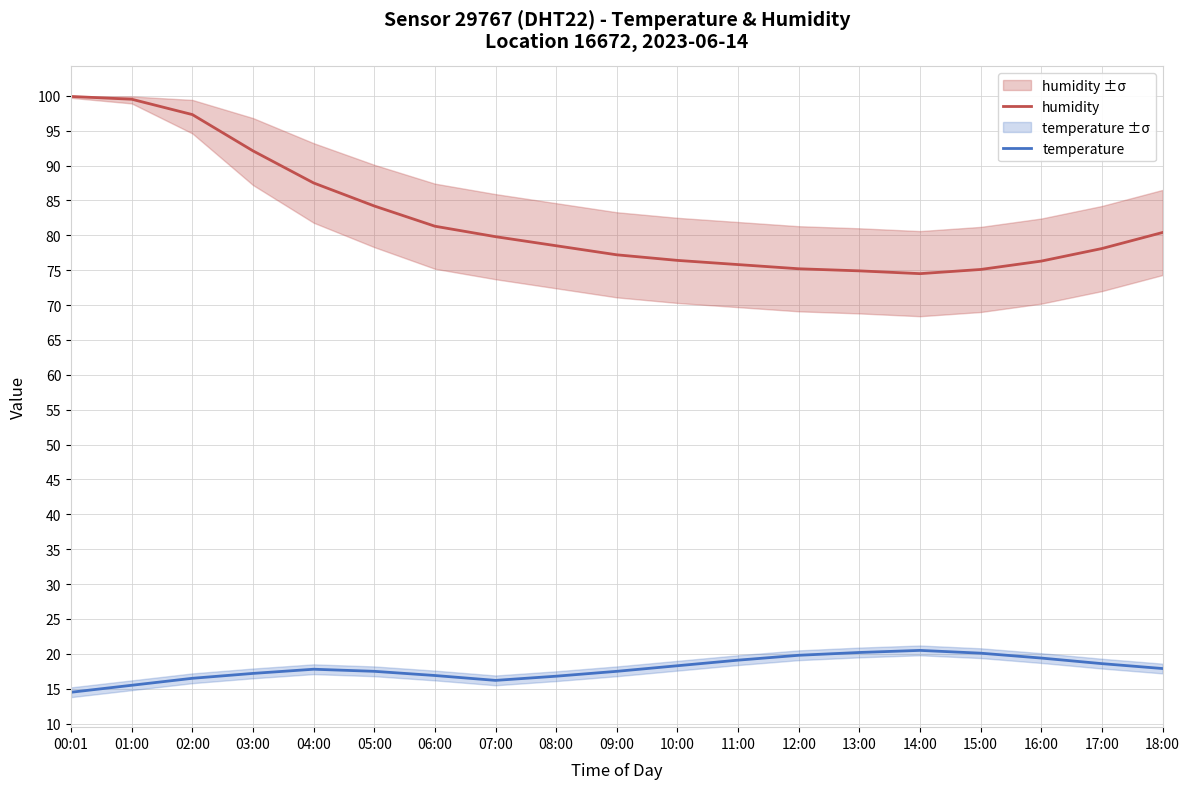

True or false: humidity and temperature intersect in this chart.

False